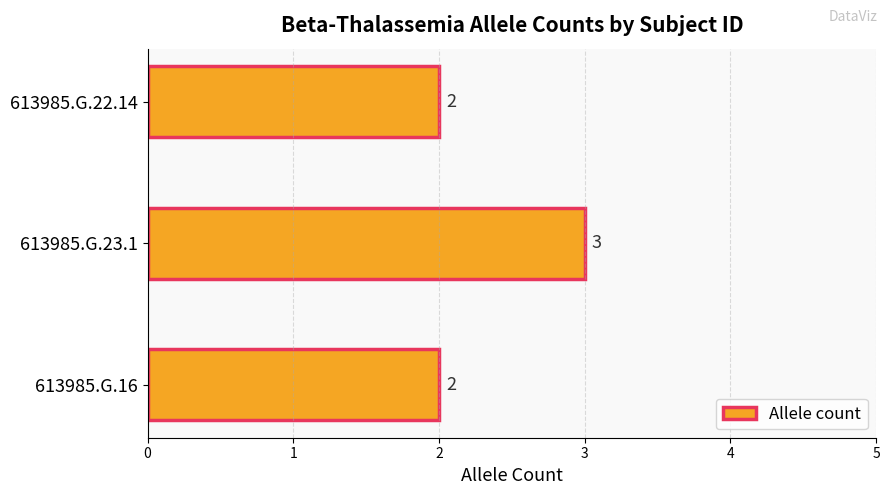

How many bars are there in total?

3